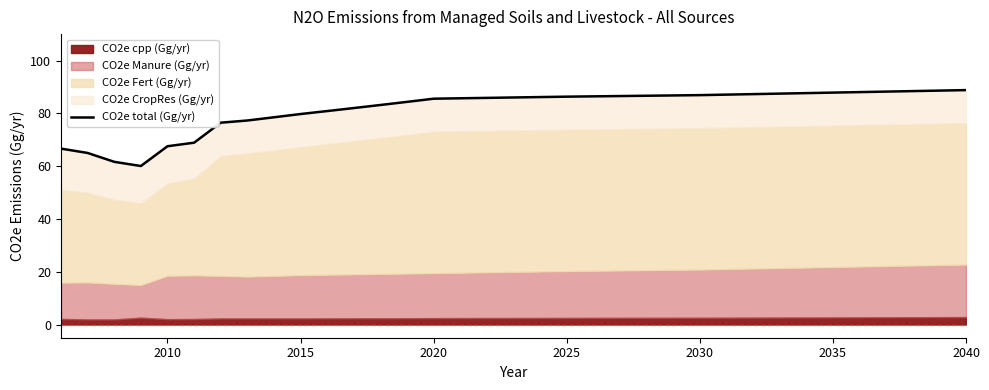

What is the maximum value shown in the chart?

88.8